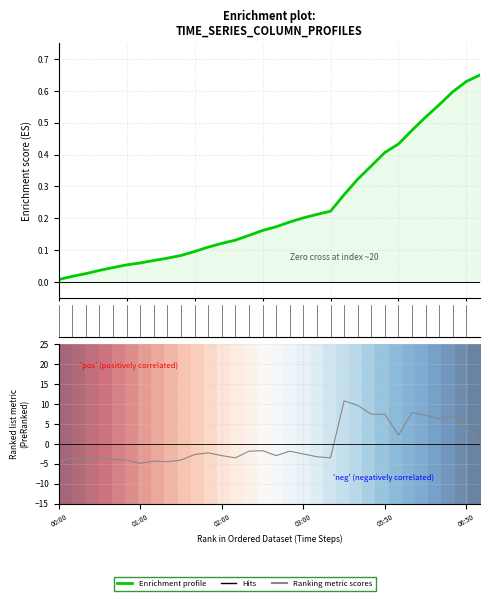

How many intersections are there between Enrichment profile and Ranking metric scores?

2